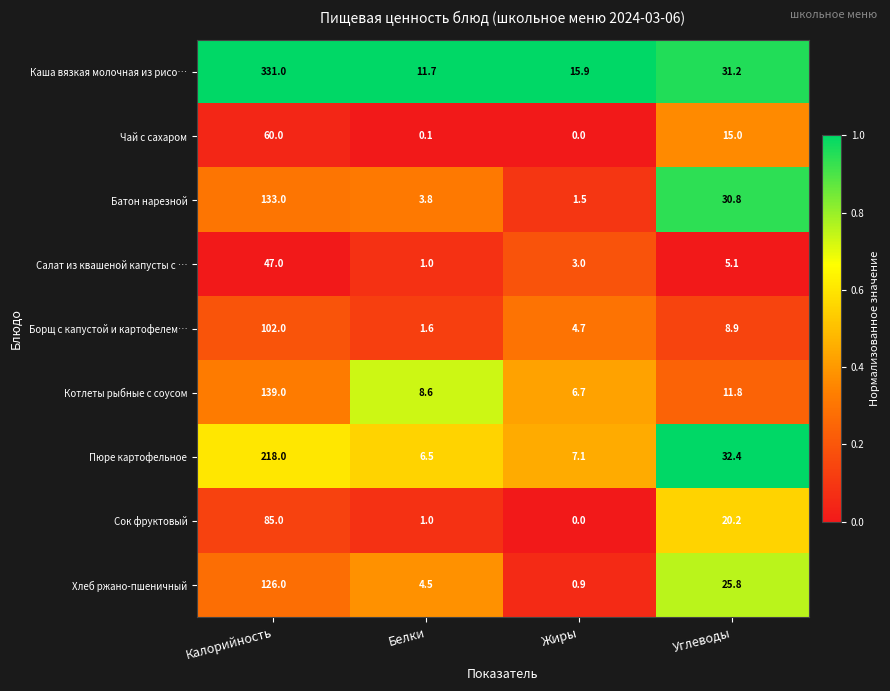

Between Белки and Углеводы, which series saw the biggest shift?

Батон нарезной